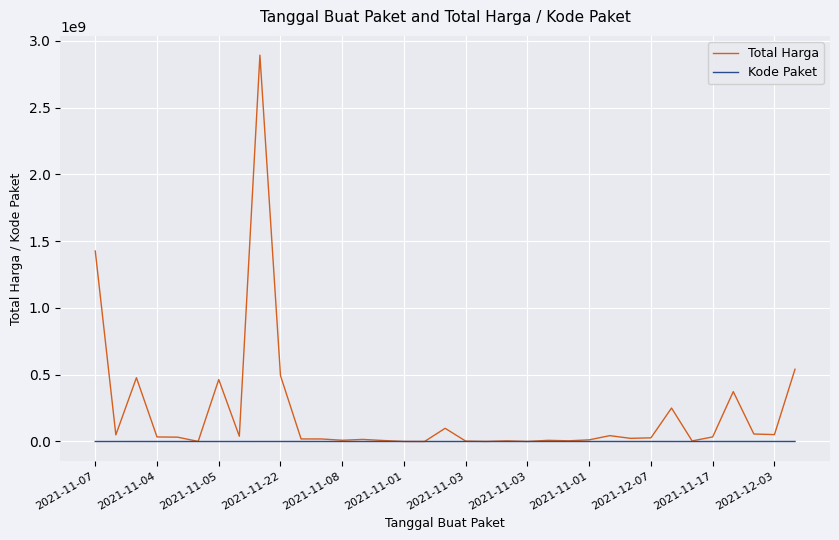

Rank the series by their average value, from highest to lowest.

Total Harga, Kode Paket